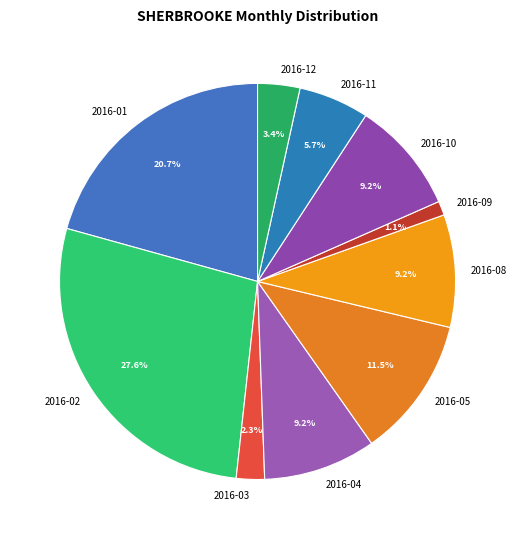

Does any single category account for the majority?

No